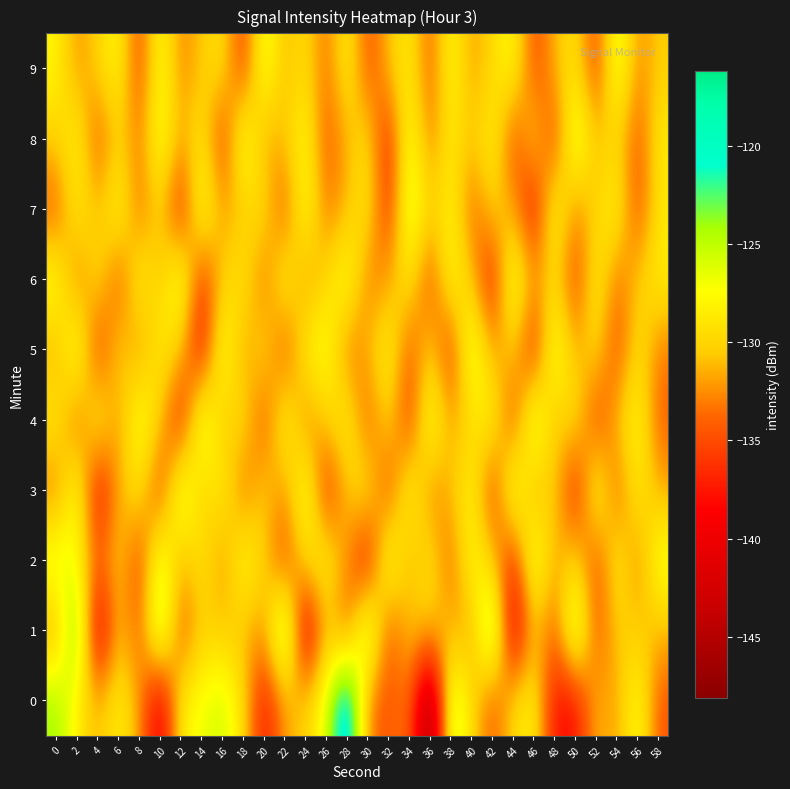

Between 46 and 8, which is larger?

46